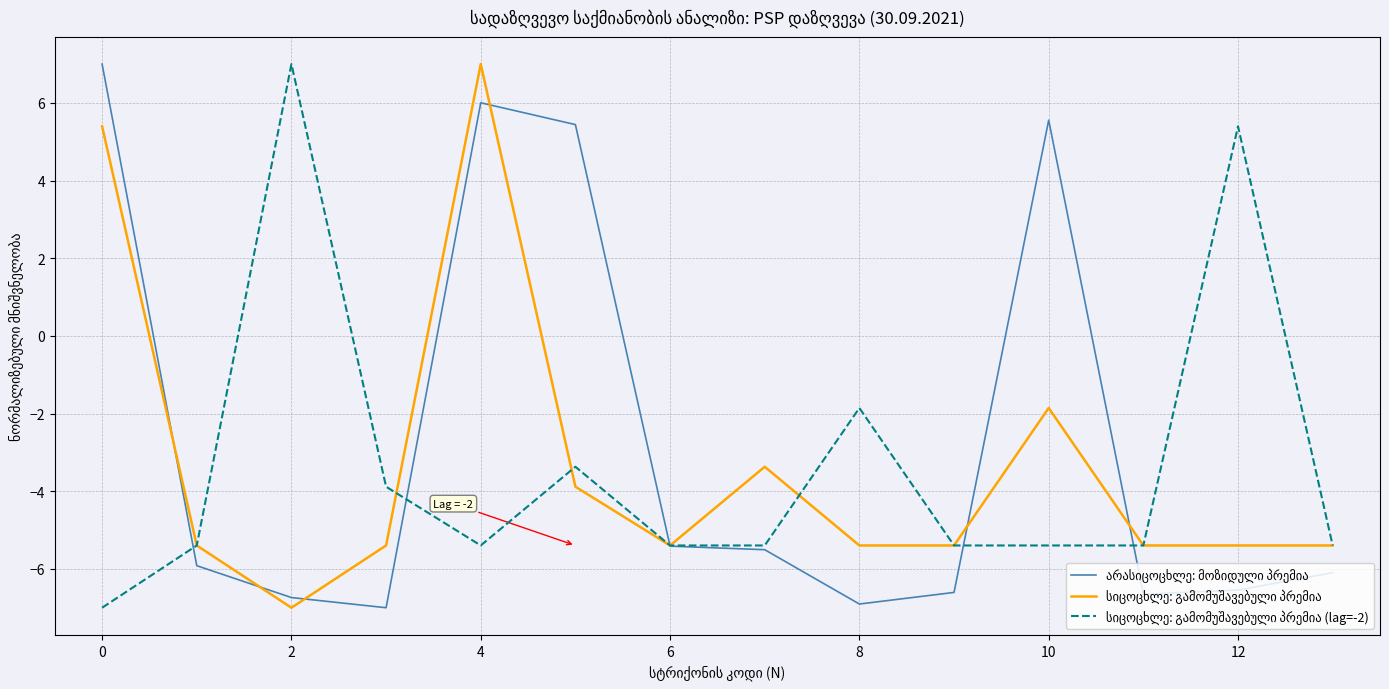

What is the maximum value shown in the chart?

7.0